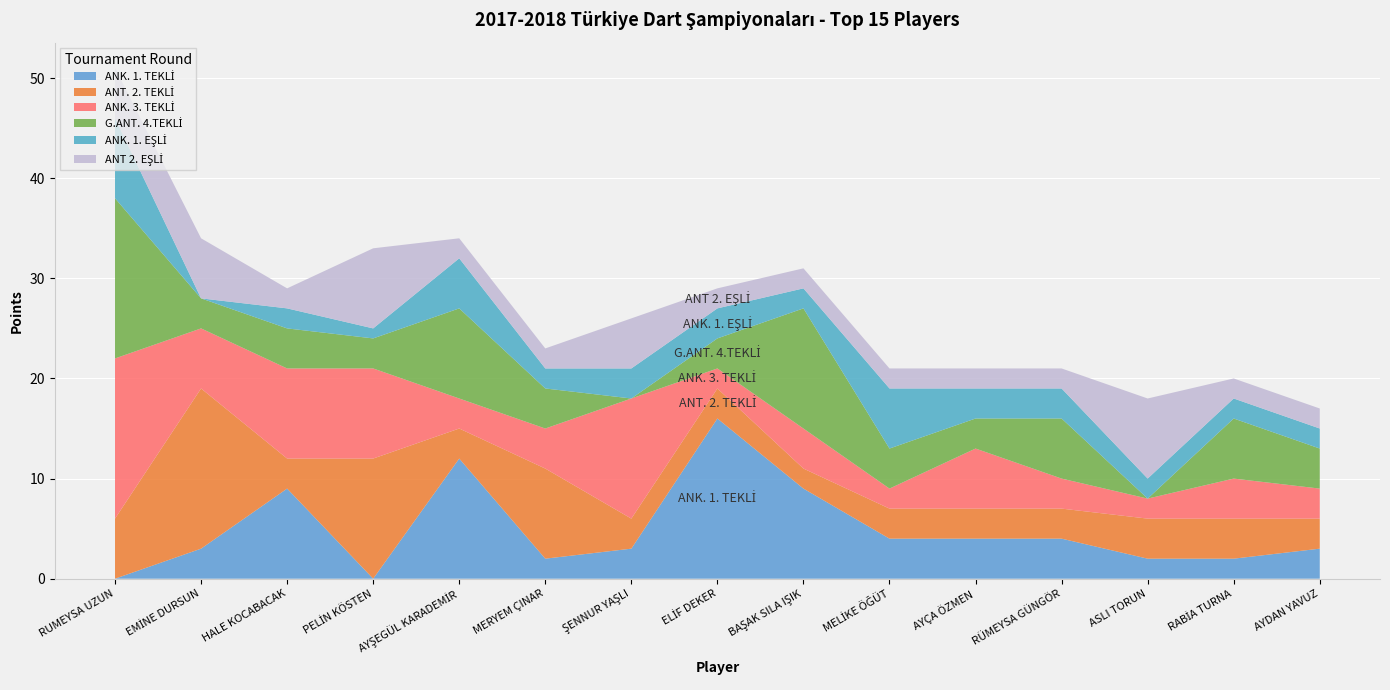

Reading left to right, list all the values displayed in this chart.

ANK. 1. TEKLİ: RUMEYSA UZUN=0	EMİNE DURSUN=3	HALE KOCABACAK=9	PELİN KÖSTEN=0	AYŞEGÜL KARADEMİR=12	MERYEM ÇINAR=2	ŞENNUR YAŞLI=3	ELİF DEKER=16	BAŞAK SILA IŞIK=9	MELİKE ÖĞÜT=4	AYÇA ÖZMEN=4	RÜMEYSA GÜNGÖR=4	ASLI TORUN=2	RABİA TURNA=2	AYDAN YAVUZ=3
ANT. 2. TEKLİ: RUMEYSA UZUN=6	EMİNE DURSUN=16	HALE KOCABACAK=3	PELİN KÖSTEN=12	AYŞEGÜL KARADEMİR=3	MERYEM ÇINAR=9	ŞENNUR YAŞLI=3	ELİF DEKER=3	BAŞAK SILA IŞIK=2	MELİKE ÖĞÜT=3	AYÇA ÖZMEN=3	RÜMEYSA GÜNGÖR=3	ASLI TORUN=4	RABİA TURNA=4	AYDAN YAVUZ=3
ANK. 3. TEKLİ: RUMEYSA UZUN=16	EMİNE DURSUN=6	HALE KOCABACAK=9	PELİN KÖSTEN=9	AYŞEGÜL KARADEMİR=3	MERYEM ÇINAR=4	ŞENNUR YAŞLI=12	ELİF DEKER=2	BAŞAK SILA IŞIK=4	MELİKE ÖĞÜT=2	AYÇA ÖZMEN=6	RÜMEYSA GÜNGÖR=3	ASLI TORUN=2	RABİA TURNA=4	AYDAN YAVUZ=3
G.ANT. 4.TEKLİ: RUMEYSA UZUN=16	EMİNE DURSUN=3	HALE KOCABACAK=4	PELİN KÖSTEN=3	AYŞEGÜL KARADEMİR=9	MERYEM ÇINAR=4	ŞENNUR YAŞLI=0	ELİF DEKER=3	BAŞAK SILA IŞIK=12	MELİKE ÖĞÜT=4	AYÇA ÖZMEN=3	RÜMEYSA GÜNGÖR=6	ASLI TORUN=0	RABİA TURNA=6	AYDAN YAVUZ=4
ANK. 1. EŞLİ: RUMEYSA UZUN=8	EMİNE DURSUN=0	HALE KOCABACAK=2	PELİN KÖSTEN=1	AYŞEGÜL KARADEMİR=5	MERYEM ÇINAR=2	ŞENNUR YAŞLI=3	ELİF DEKER=3	BAŞAK SILA IŞIK=2	MELİKE ÖĞÜT=6	AYÇA ÖZMEN=3	RÜMEYSA GÜNGÖR=3	ASLI TORUN=2	RABİA TURNA=2	AYDAN YAVUZ=2
ANT 2. EŞLİ: RUMEYSA UZUN=5	EMİNE DURSUN=6	HALE KOCABACAK=2	PELİN KÖSTEN=8	AYŞEGÜL KARADEMİR=2	MERYEM ÇINAR=2	ŞENNUR YAŞLI=5	ELİF DEKER=2	BAŞAK SILA IŞIK=2	MELİKE ÖĞÜT=2	AYÇA ÖZMEN=2	RÜMEYSA GÜNGÖR=2	ASLI TORUN=8	RABİA TURNA=2	AYDAN YAVUZ=2